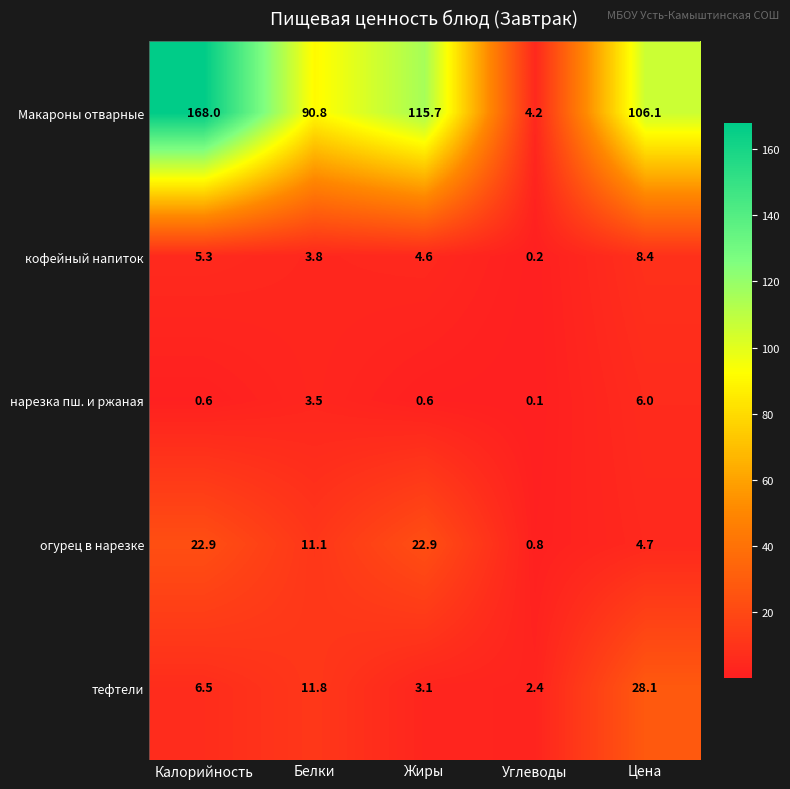

List the labels in order of кофейный напиток value, largest first.

Цена, Калорийность, Жиры, Белки, Углеводы